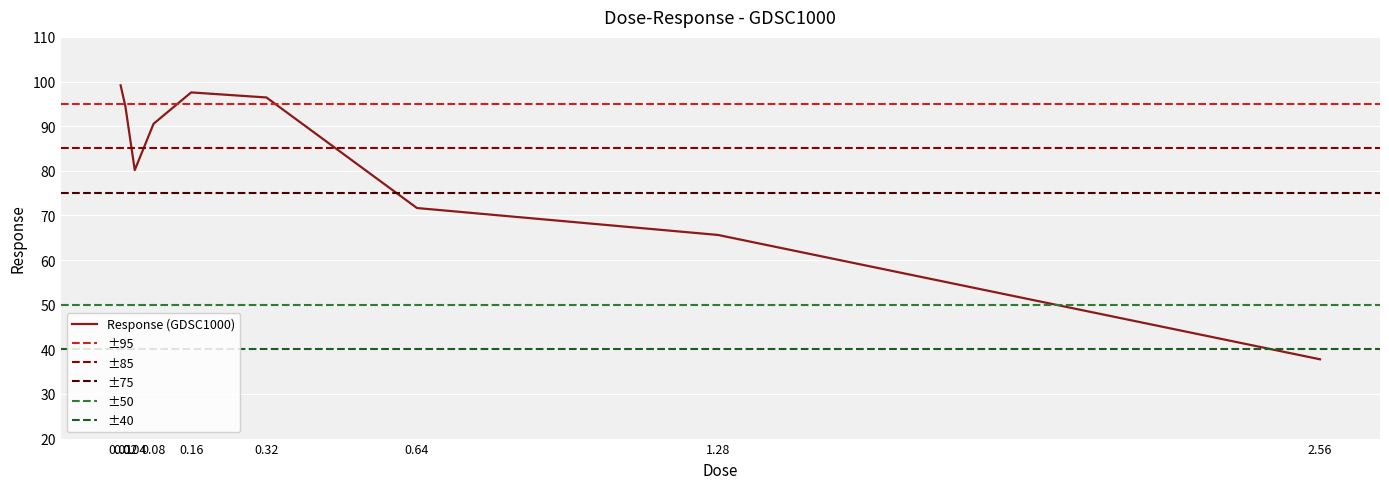

What is the value of the 3rd point from the left?

80.2